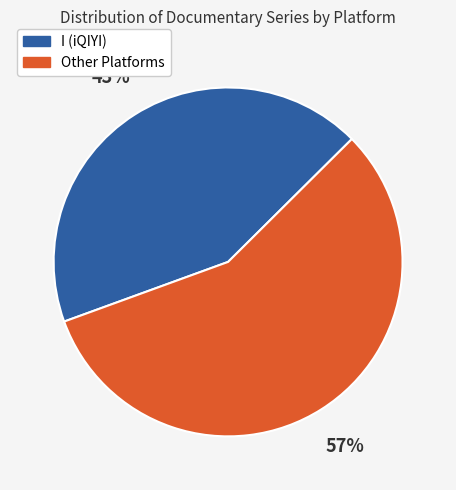

To the nearest percent, what is the difference between the largest and smallest slice percentages?

14%